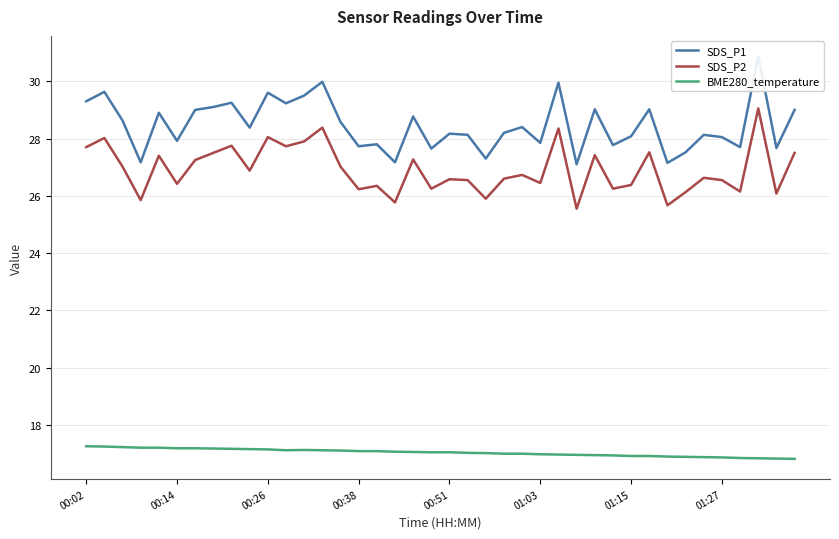

Read the BME280_temperature value at 34.

16.9